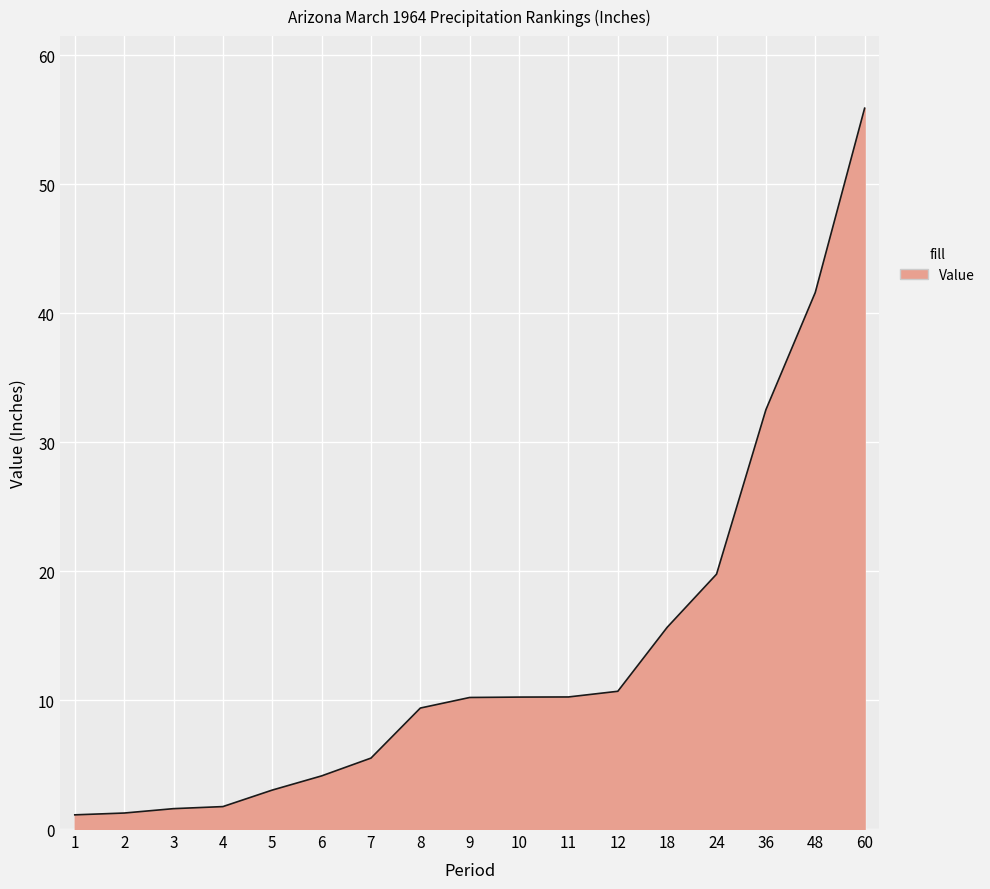

What is the difference between the maximum and minimum values?

54.8